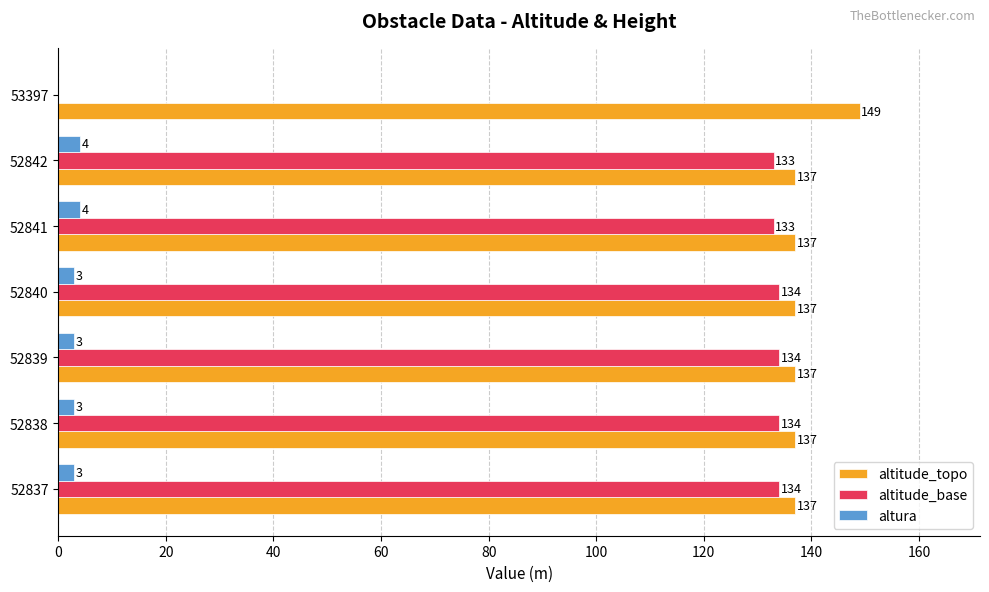

What is the sum of all altura values?

20